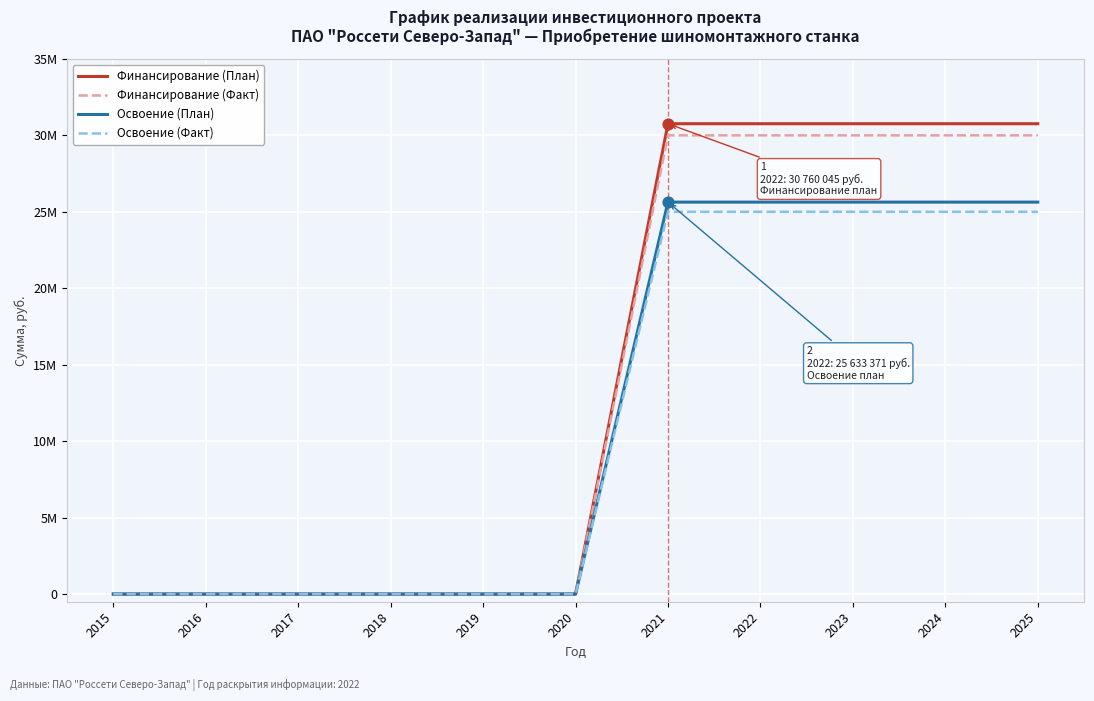

What are all the series names shown in the legend?

Финансирование (План), Финансирование (Факт), Освоение (План), Освоение (Факт)